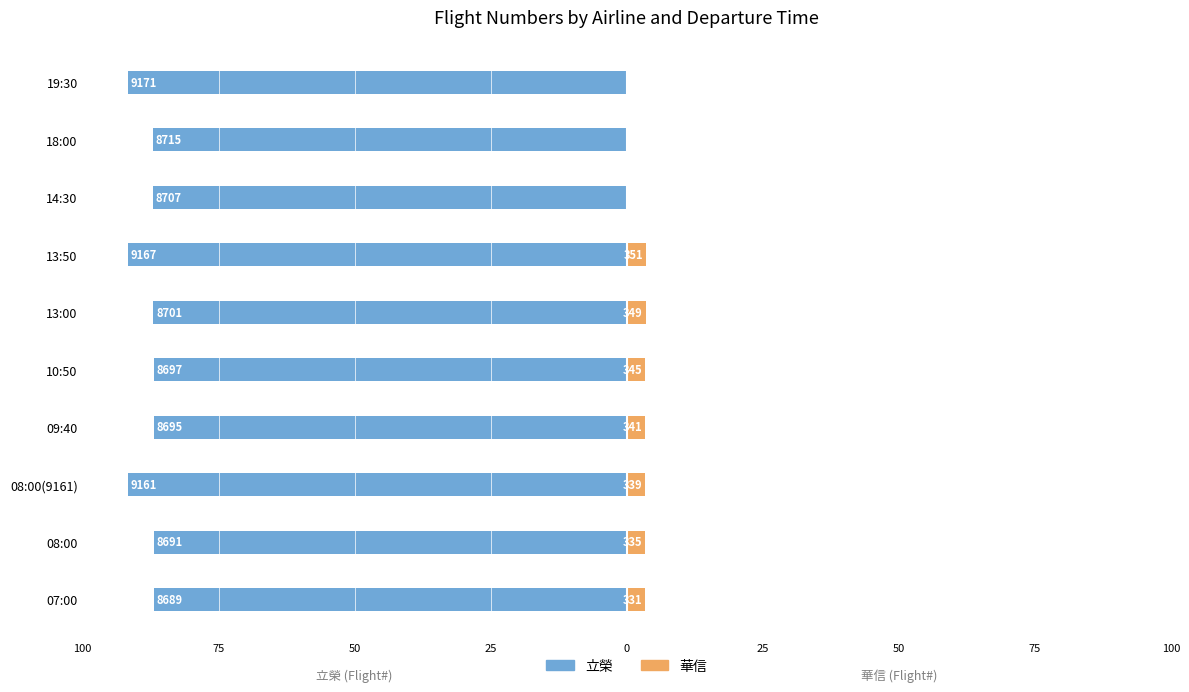

What is the smallest value displayed?

-91.7